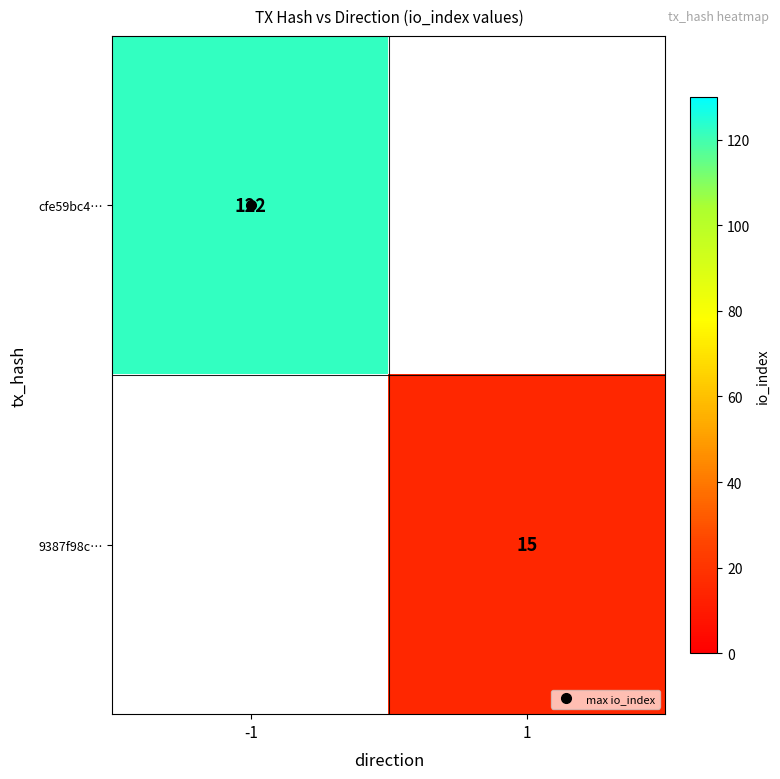

Where is cfe59bc4… nearest to the value 122?

-1